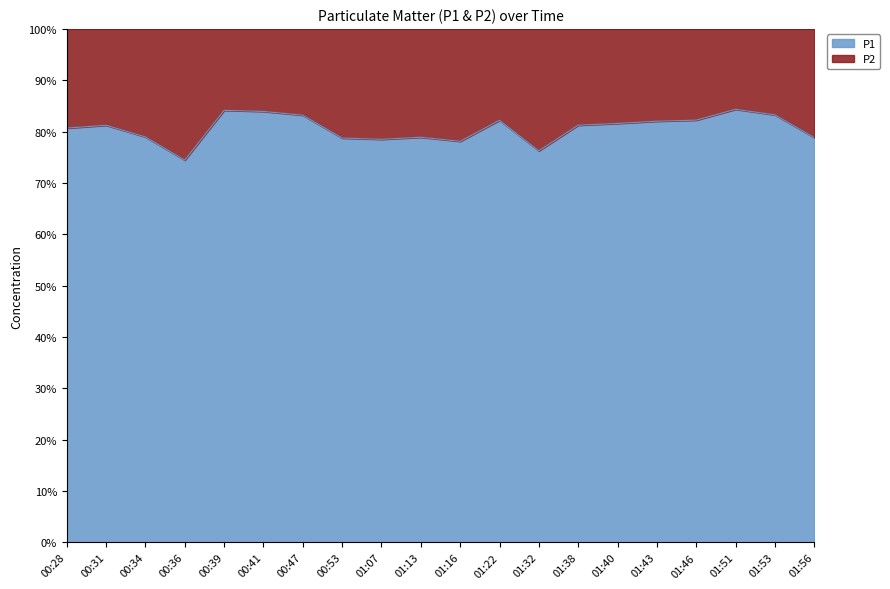

How many categories are shown in the chart?

20